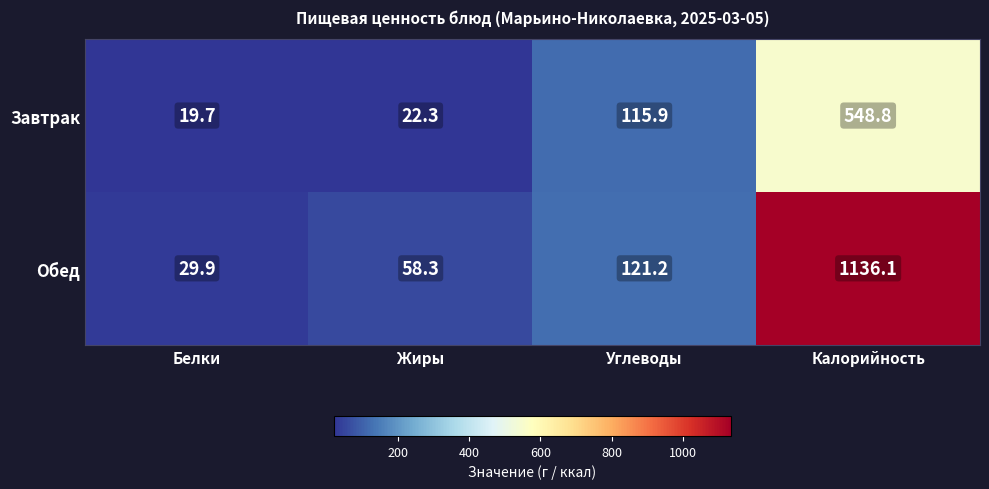

Is it true that Завтрак equals 33.7 at Белки?

False